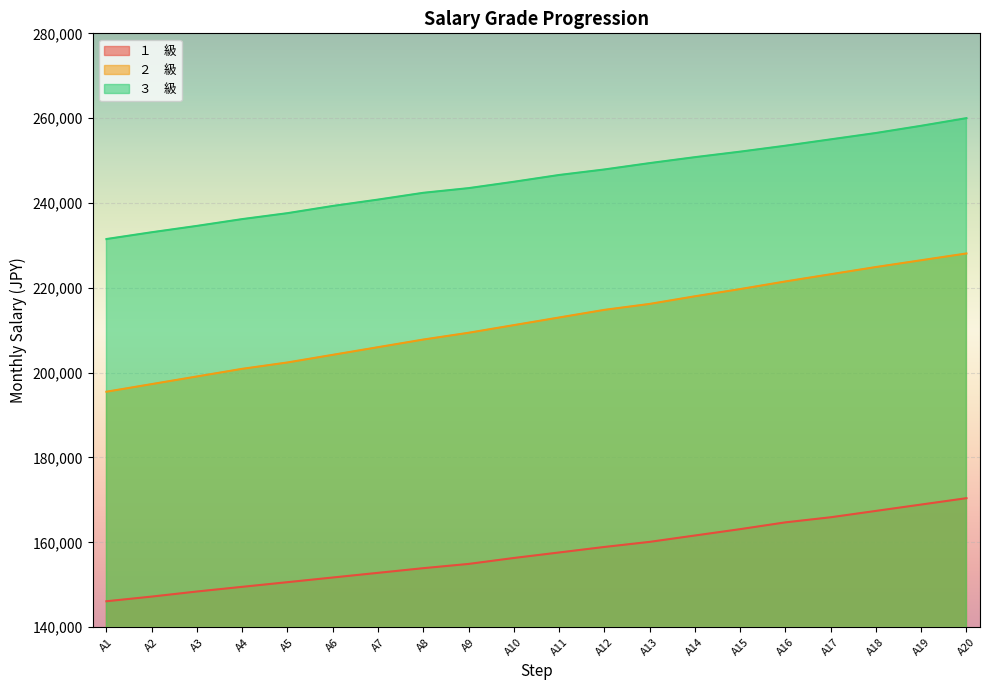

How many categories are shown in the chart?

20